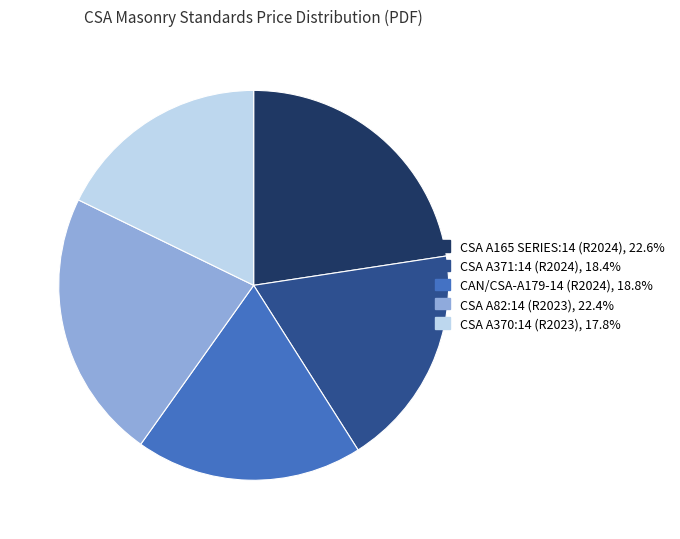

What is the ratio of the value at CSA A371:14 (R2024) to the value at CAN/CSA-A179-14 (R2024)?

1.0